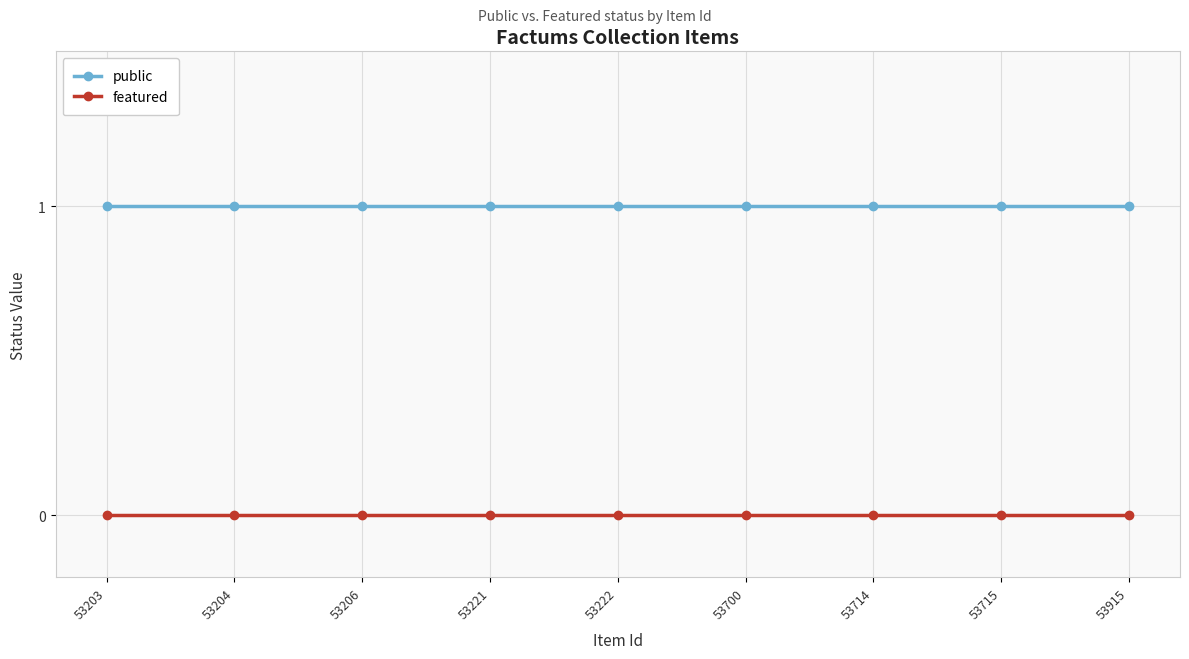

Is the value of public at 53714 greater than the value of featured at 53204?

Yes